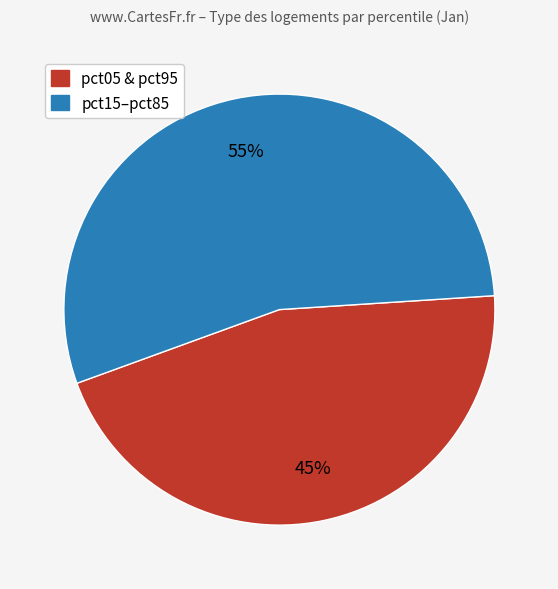

To the nearest percent, what is the average slice percentage?

50%